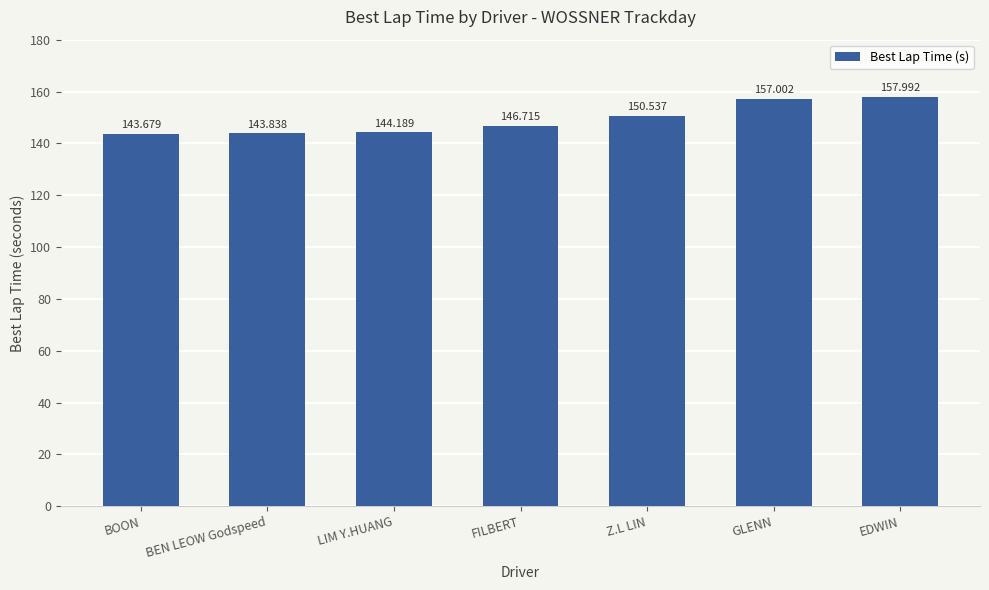

List the labels in order of value, smallest first.

BOON, BEN LEOW Godspeed, LIM Y.HUANG, FILBERT, Z.L LIN, GLENN, EDWIN